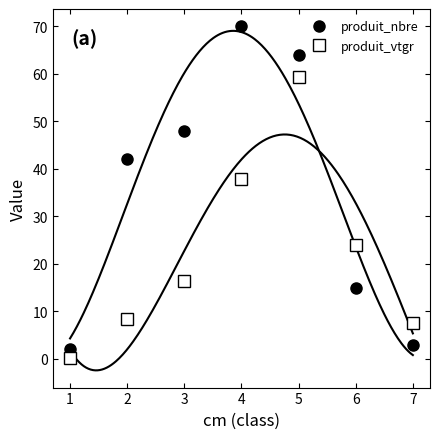

Which category has the highest value across all series?

4